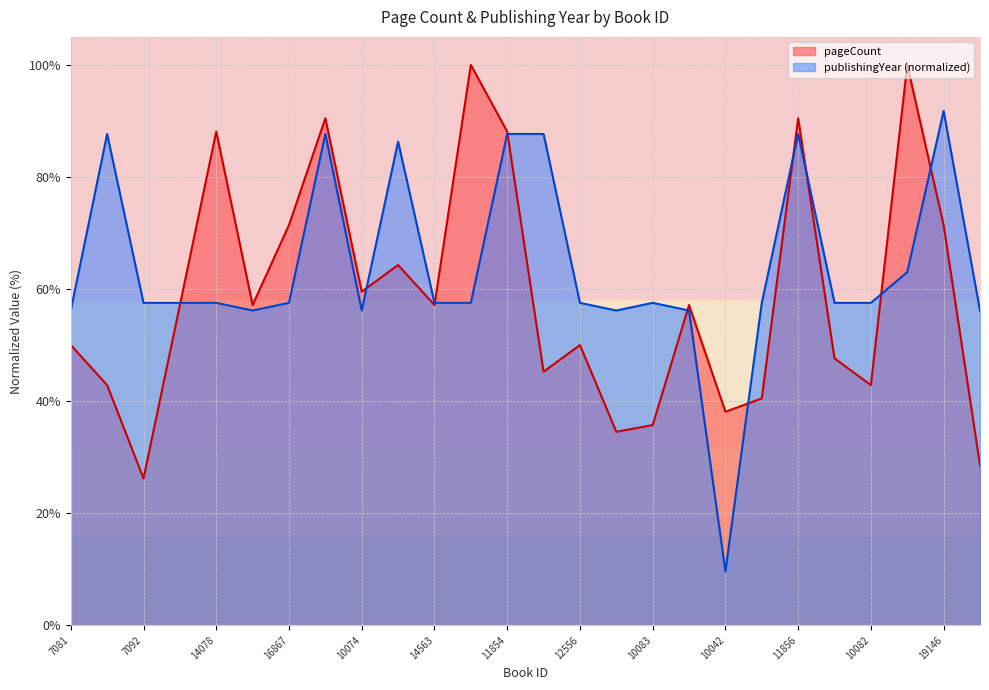

What is the difference between the maximum and second lowest values in the publishingYear series?

35.6